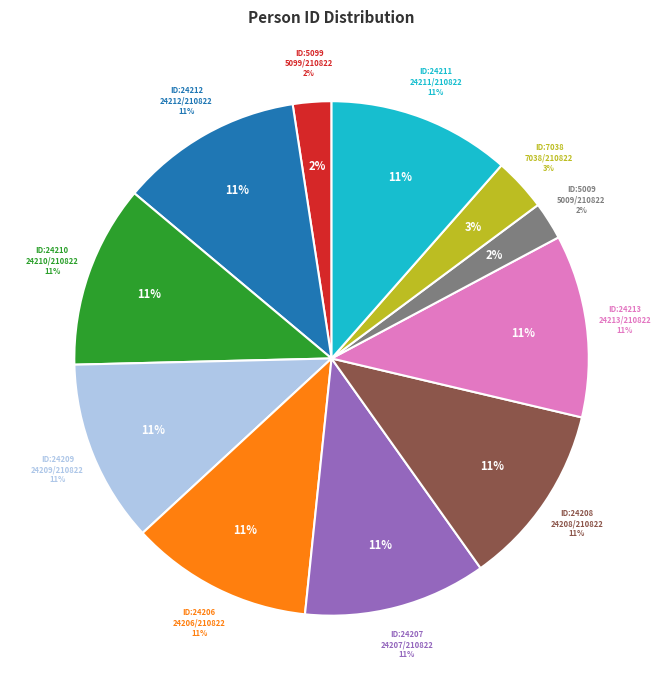

Count the number of slices in the pie.

11